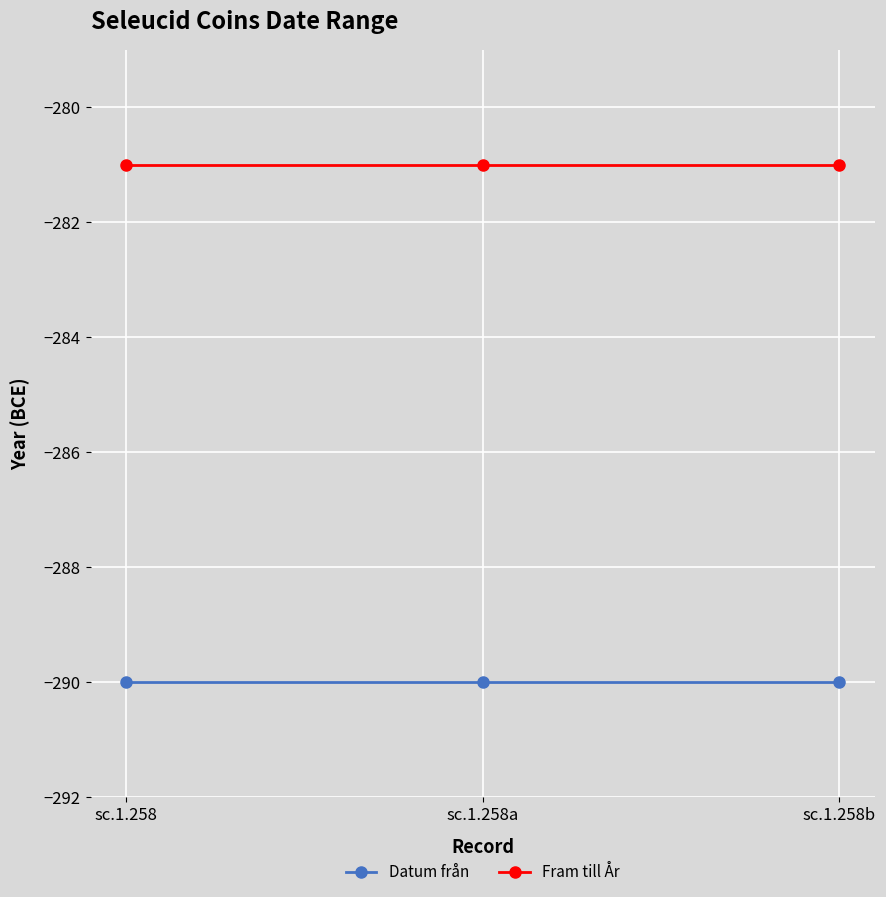

What are all the series names shown in the legend?

Datum från, Fram till År